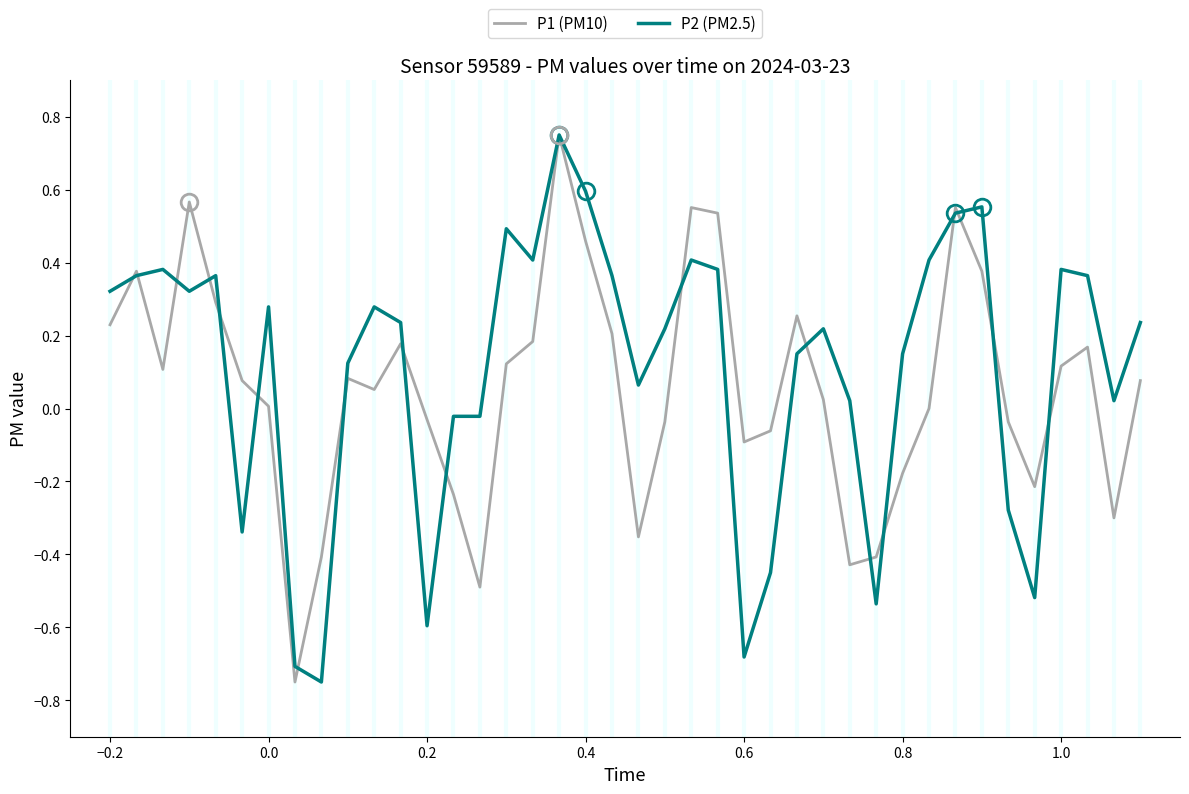

True or false: P2 (PM2.5) has more than 1 interior local peaks.

True